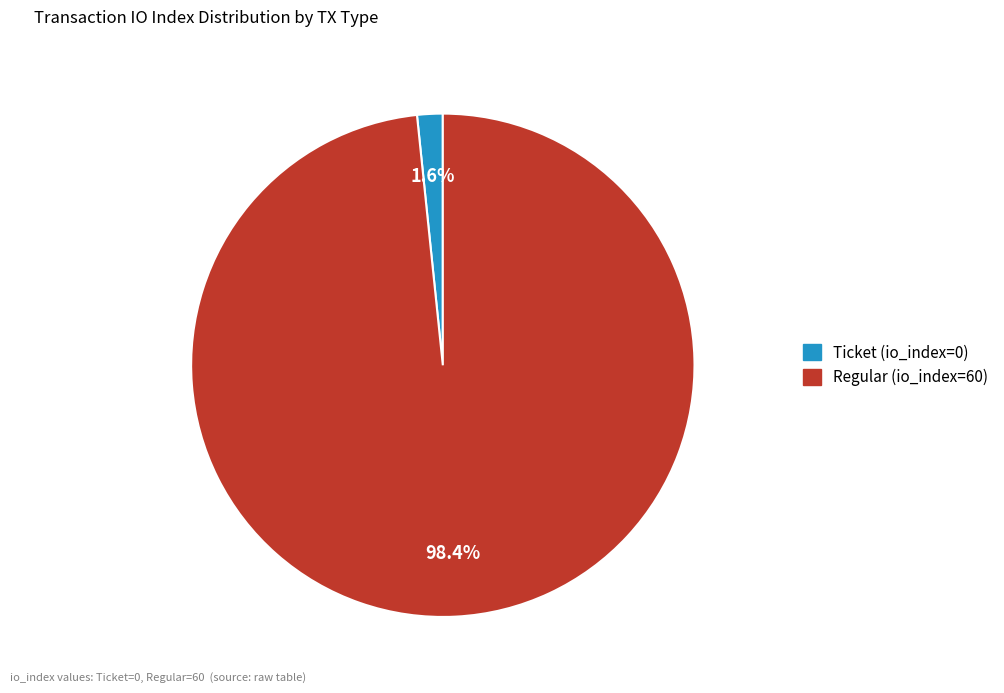

Does any single category account for the majority?

Yes